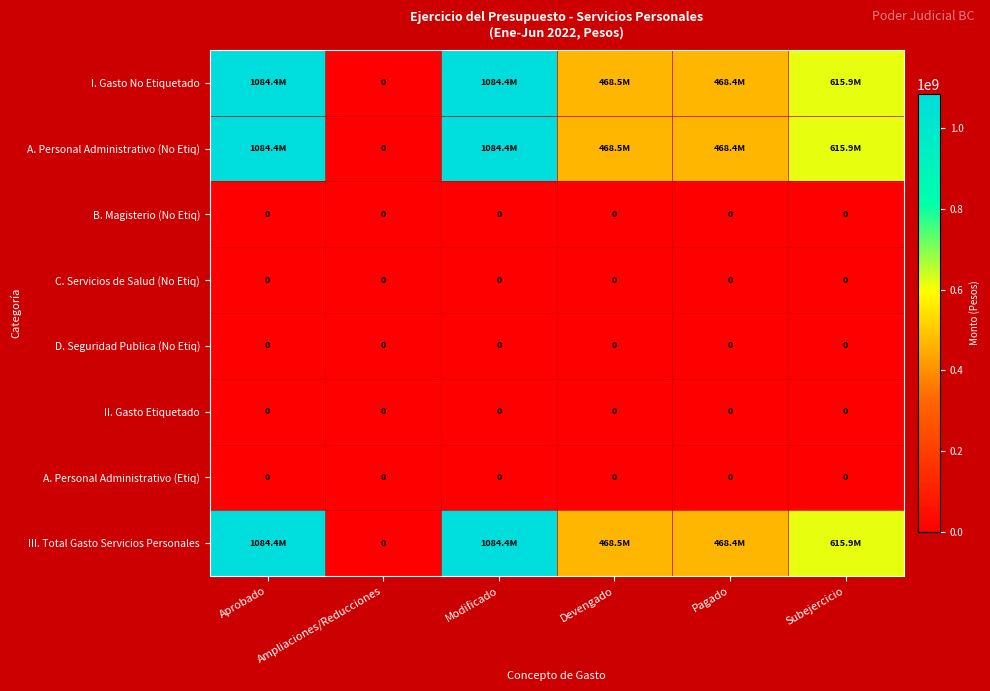

The II. Gasto Etiquetado series shows 0.0 at Aprobado. True or false?

True